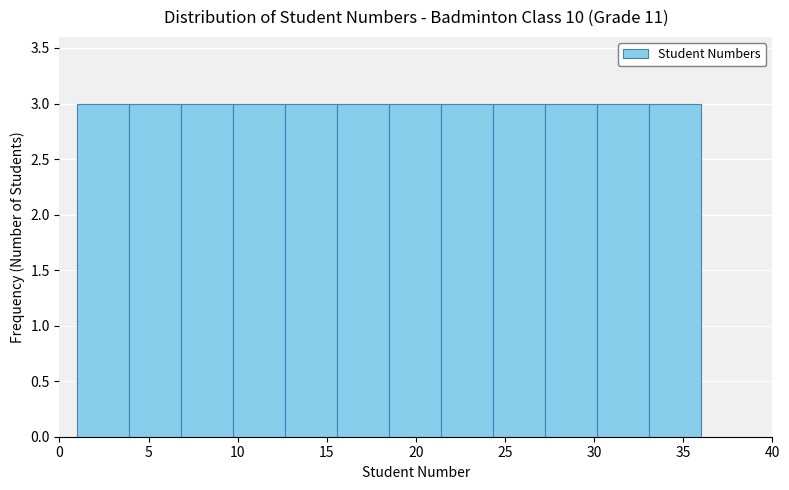

Reading left to right, transcribe this chart: for each bar, give the range it covers on the x-axis and its height. Neither the bar edges nor the heights are printed on the chart, so give them approximately, as read against the axes.

1.0 to 4.0: 3
4.0 to 7.0: 3
7.0 to 10.0: 3
10.0 to 12.5: 3
12.5 to 15.5: 3
15.5 to 18.5: 3
18.5 to 21.5: 3
21.5 to 24.5: 3
24.5 to 27.5: 3
27.5 to 30.0: 3
30.0 to 33.0: 3
33.0 to 36.0: 3